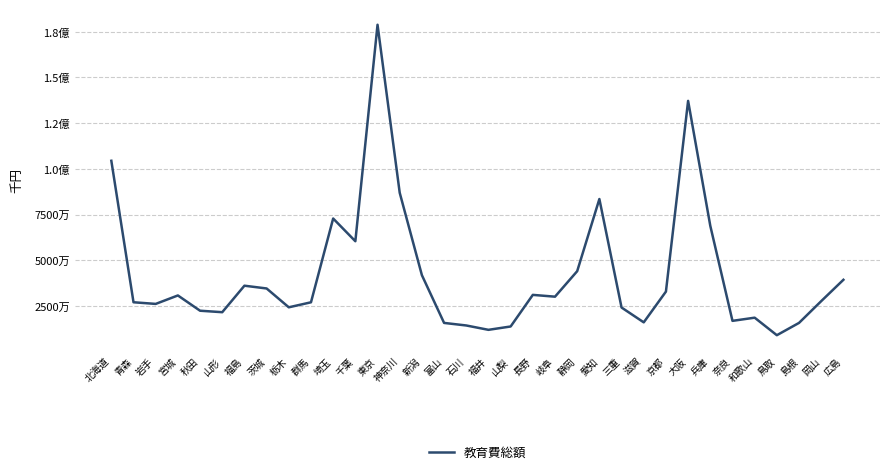

What is the difference between the maximum and second lowest values?

166793209